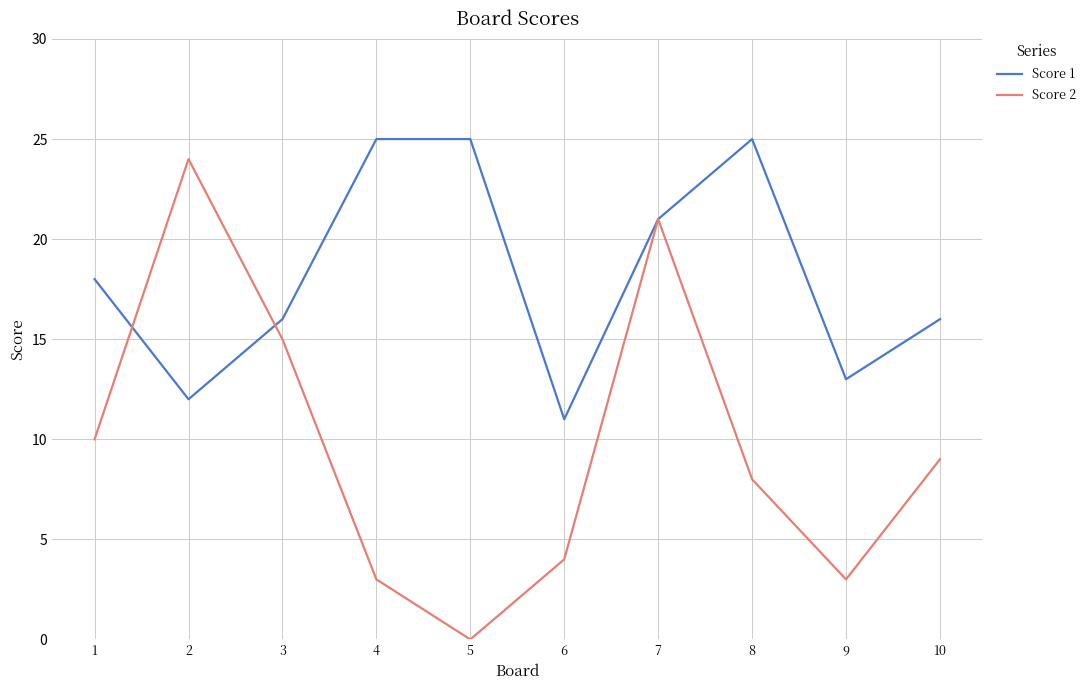

Which category has the lowest value across all series?

5